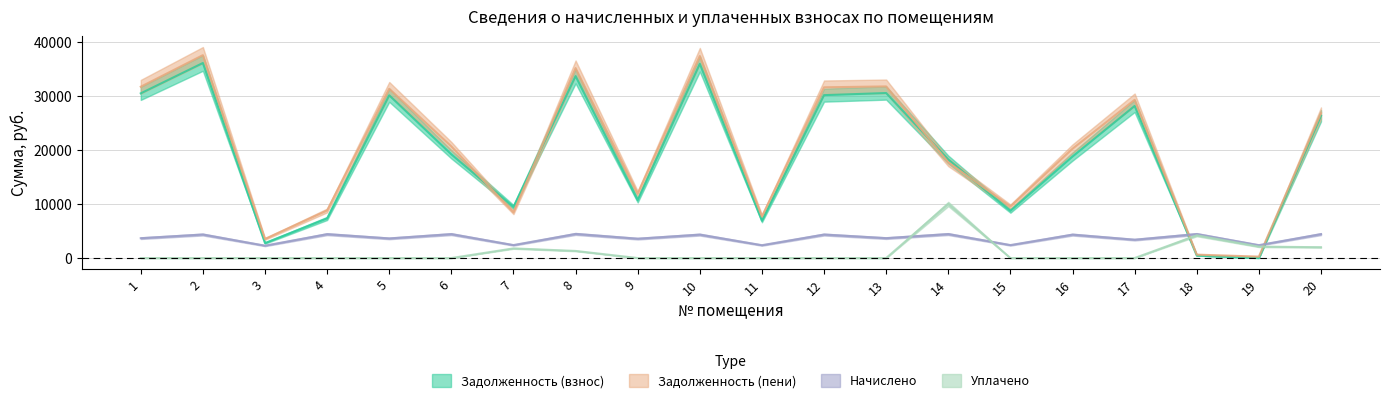

How many categories are shown in the chart?

20